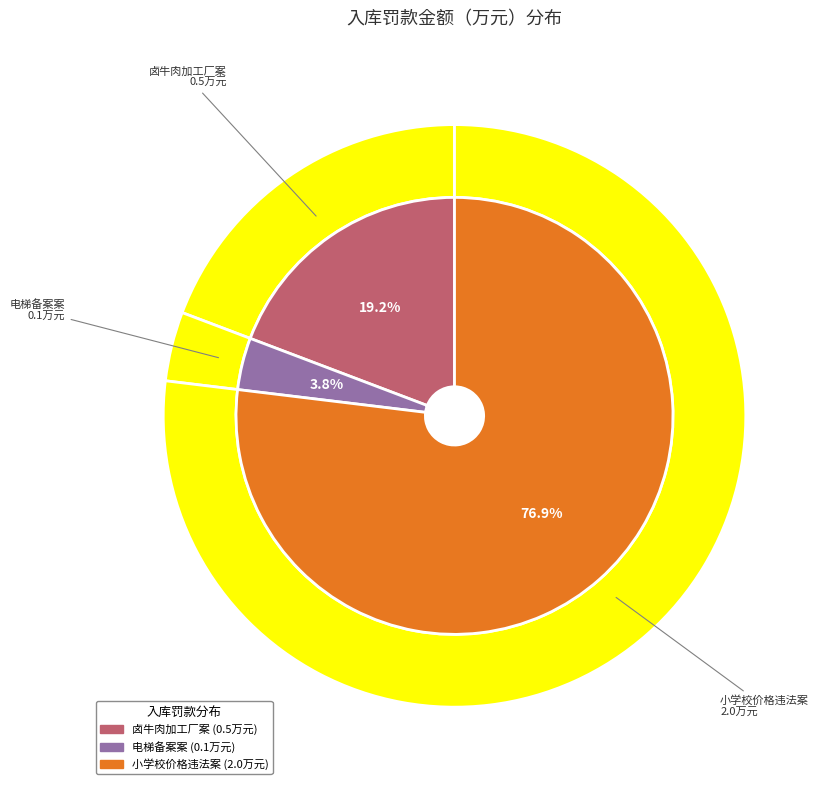

Rank the categories by value from lowest to highest.

**生活服务集团有限公司重庆石柱分公司涉嫌使用未经备案登记的电梯案, 石柱土家族自治县**卤牛肉加工厂生产不符合食品安全标准的食品案, 石柱土家族自治县**小学校涉嫌违反《价格违法行为行政处罚规定》违法案